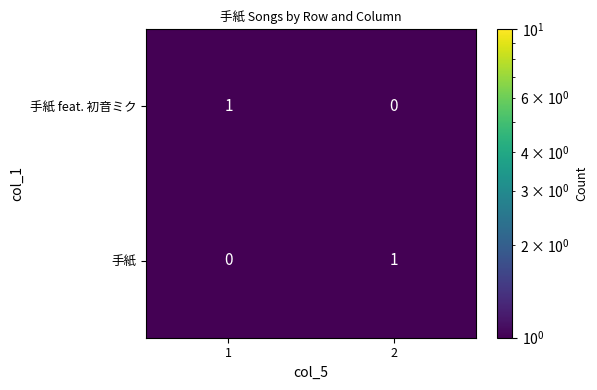

What is the total value across all series at 1?

1